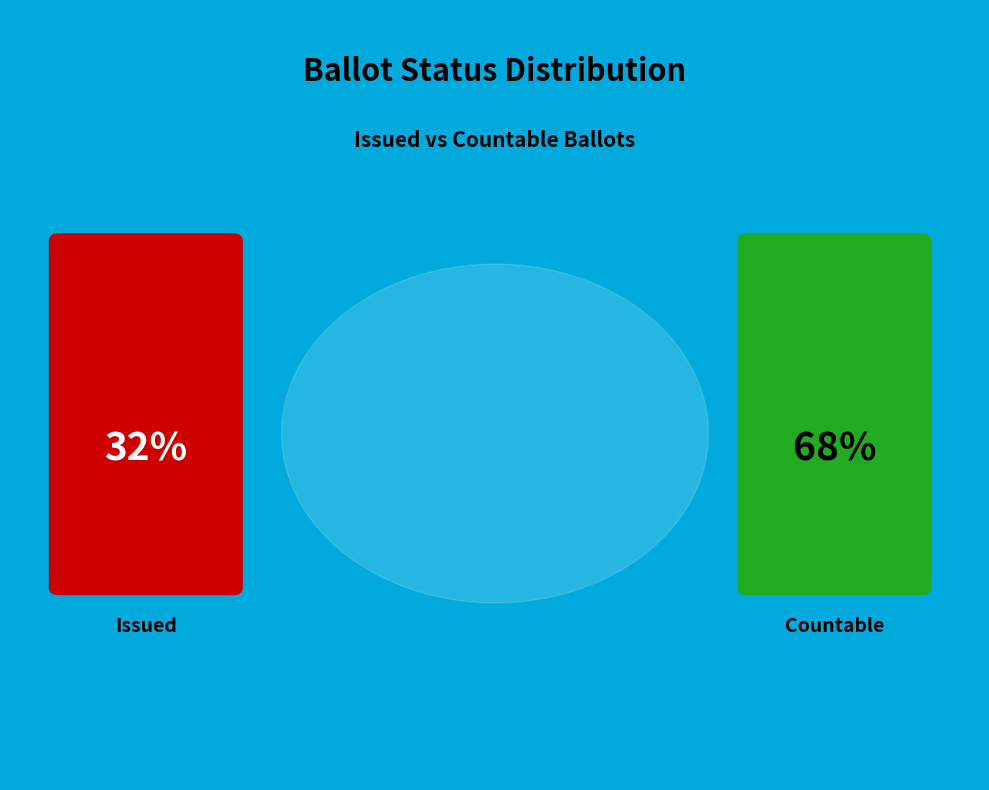

Is there any slice that represents more than half of the pie?

Yes